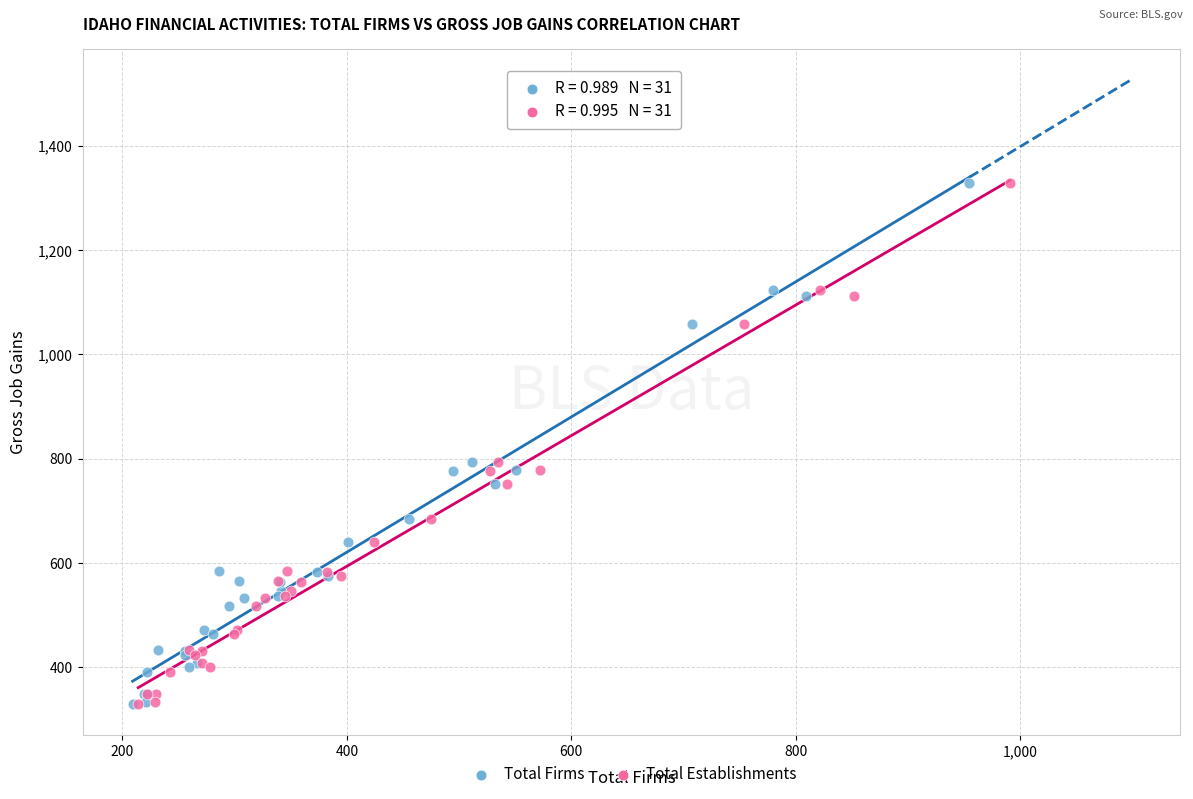

What are all the series names shown in the legend?

Total Firms, Total Establishments